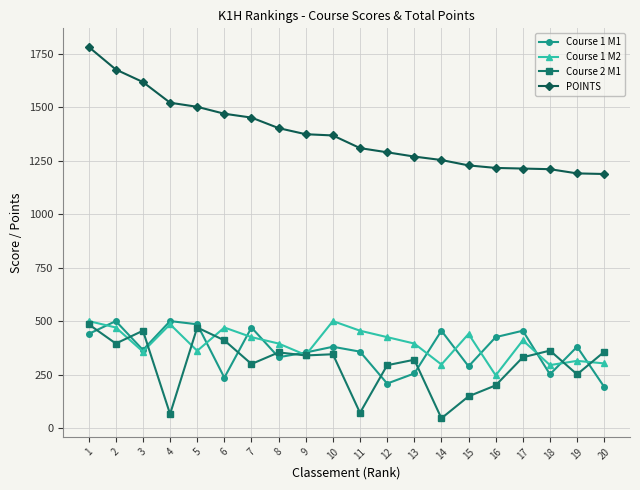

Which series has the largest range (max minus min)?

POINTS